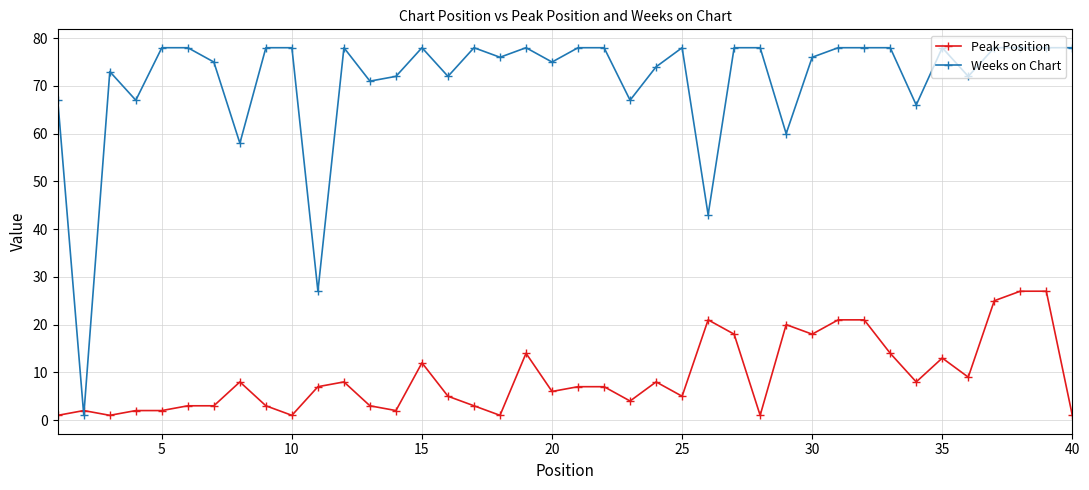

What is the sum of all Peak Position values?

362